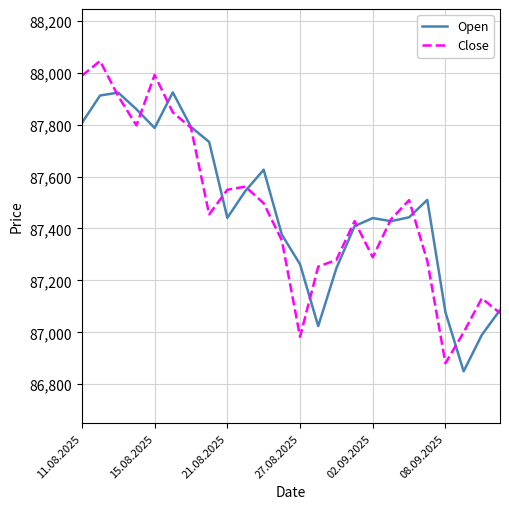

What are all the series names shown in the legend?

Open, Close